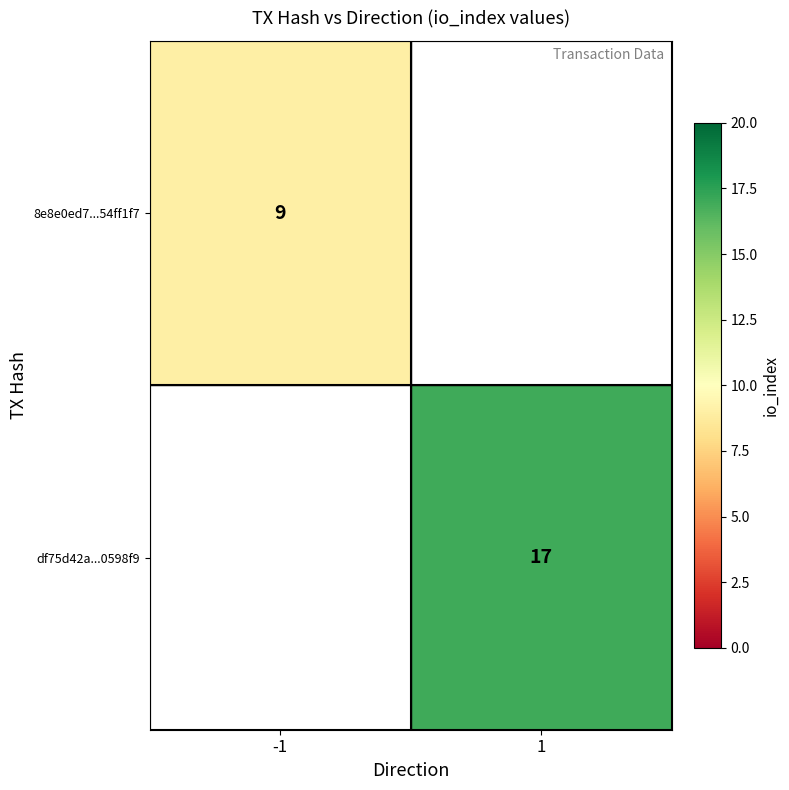

Is the value of 8e8e0ed7...54ff1f7 at -1 greater than the value of df75d42a...0598f9 at 1?

No